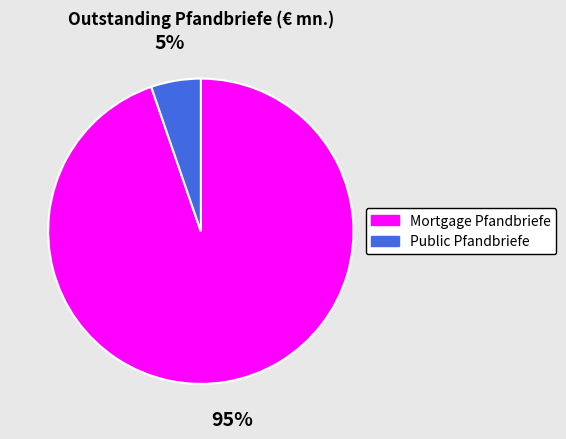

Which has a higher value, Public Pfandbriefe or Mortgage Pfandbriefe?

Mortgage Pfandbriefe